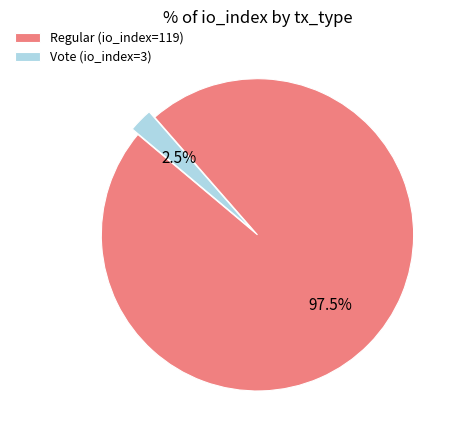

Rank the categories by value from lowest to highest.

Vote (io_index=3), Regular (io_index=119)